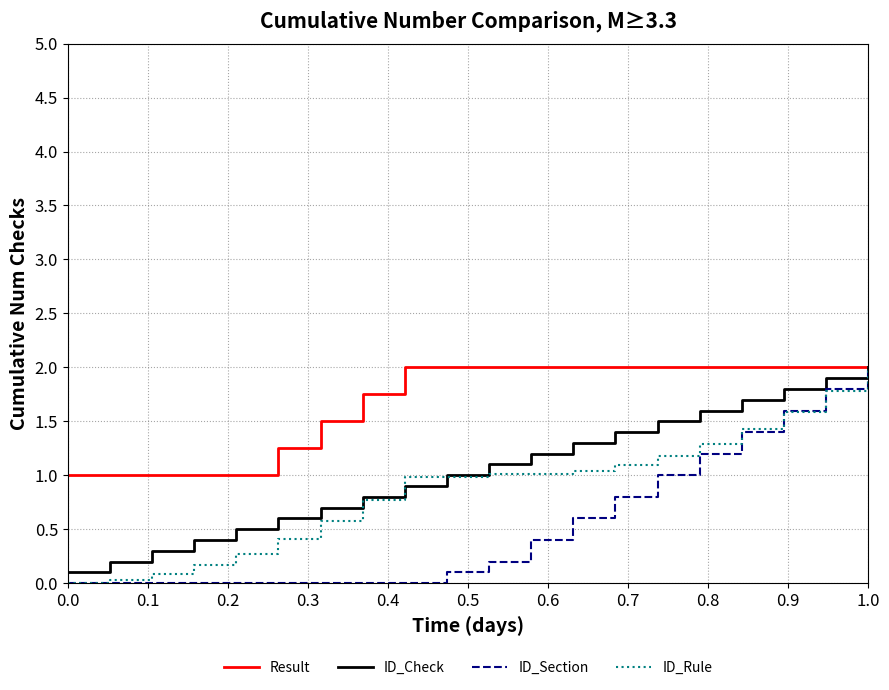

Which series has the largest total across all categories?

Result